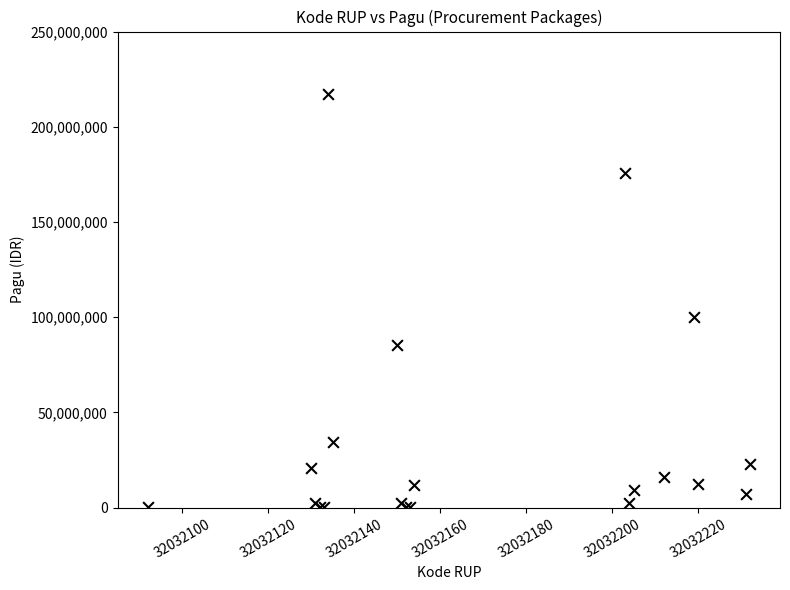

What Y value in the scatter plot is closest to 108800000?

99958000